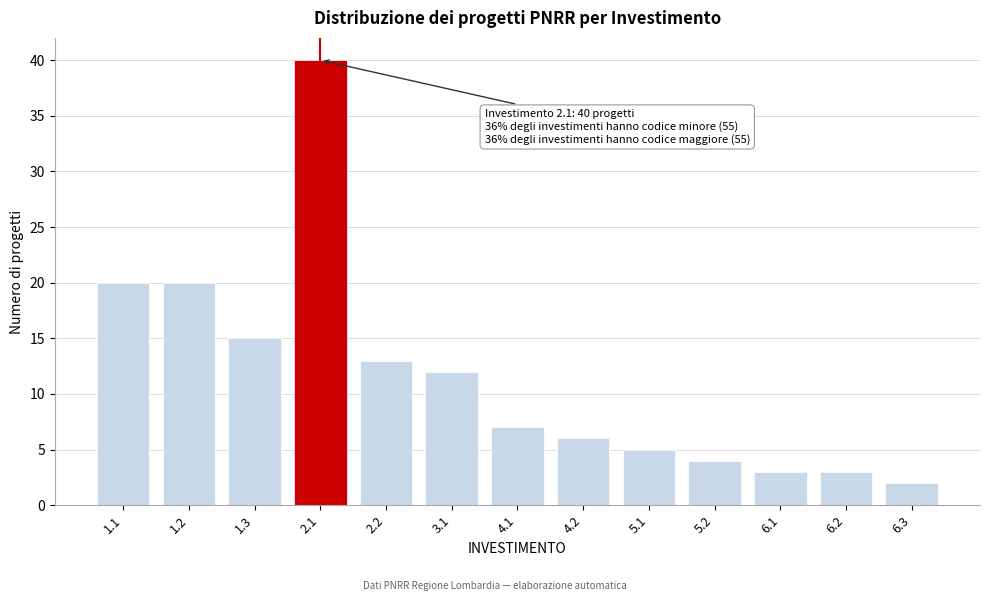

Reading left to right, transcribe all the data shown in this chart.

1.1=20	1.2=20	1.3=15	2.1=40	2.2=13	3.1=12	4.1=7	4.2=6	5.1=5	5.2=4	6.1=3	6.2=3	6.3=2